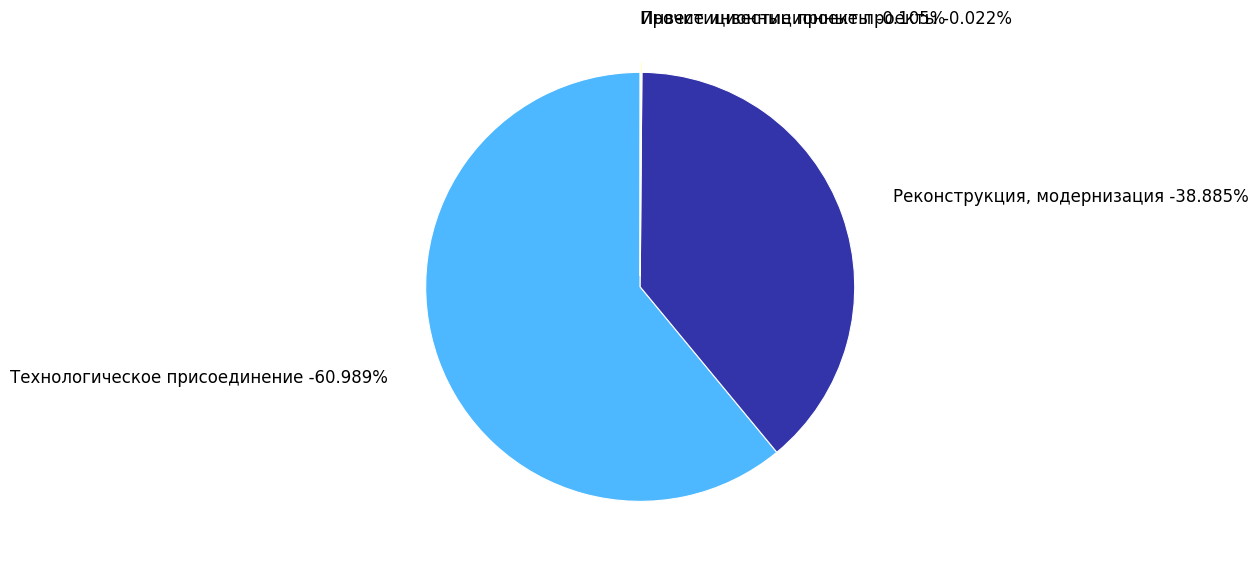

True or false: Реконструкция, модернизация accounts for 30% of the total.

False